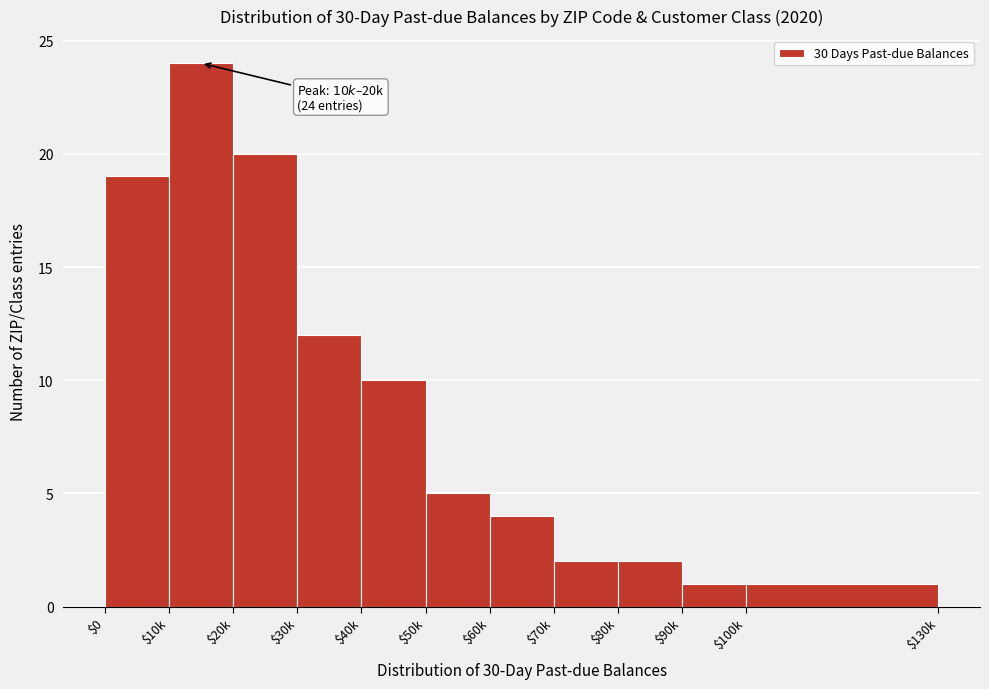

Reading left to right, transcribe all the data shown in this chart.

19	24	20	12	10	5	4	2	2	1	1